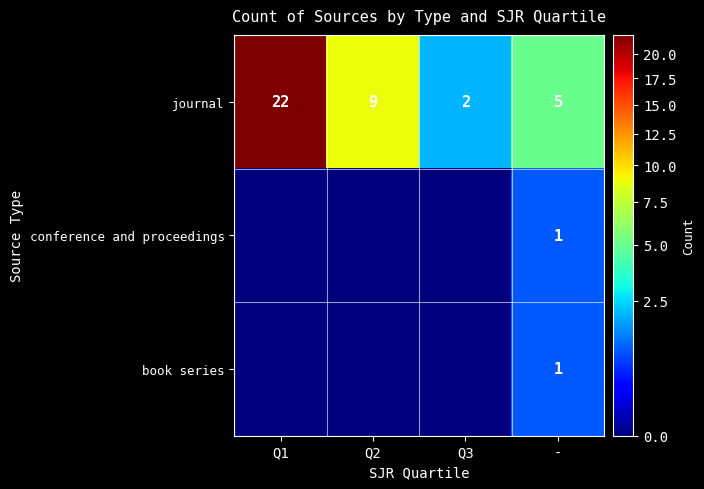

What is the spread (max minus min) of values at Q3?

2